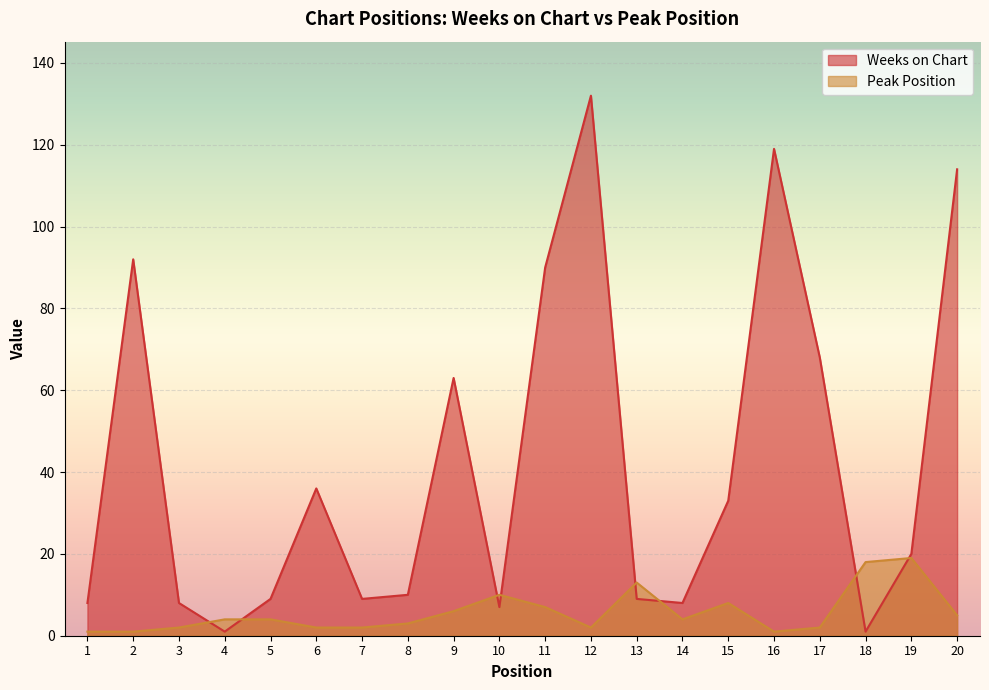

True or false: Weeks on Chart has a value of 68 at 17.

True